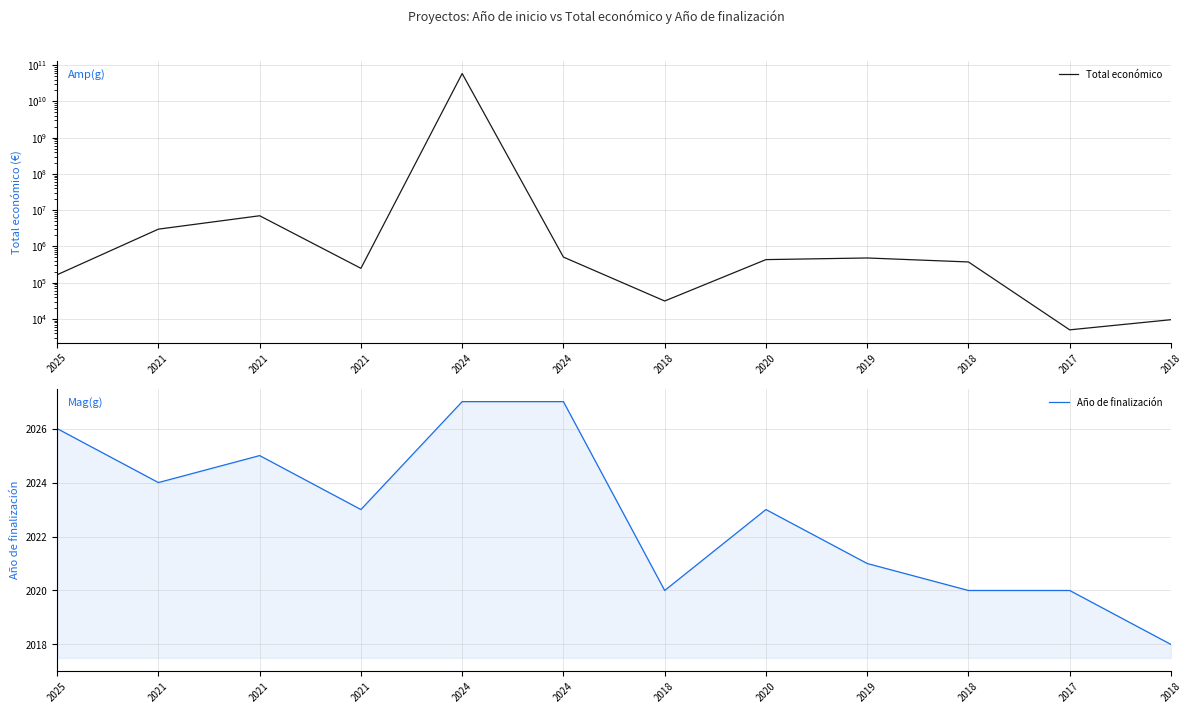

Reading right to left, transcribe all the data shown in this chart.

Total económico: 9520	5000	372411	479562	432329	31210	507255	58462941715	248634	7000000	2992200	165312
Año de finalización: 2018	2020	2020	2021	2023	2020	2027	2027	2023	2025	2024	2026